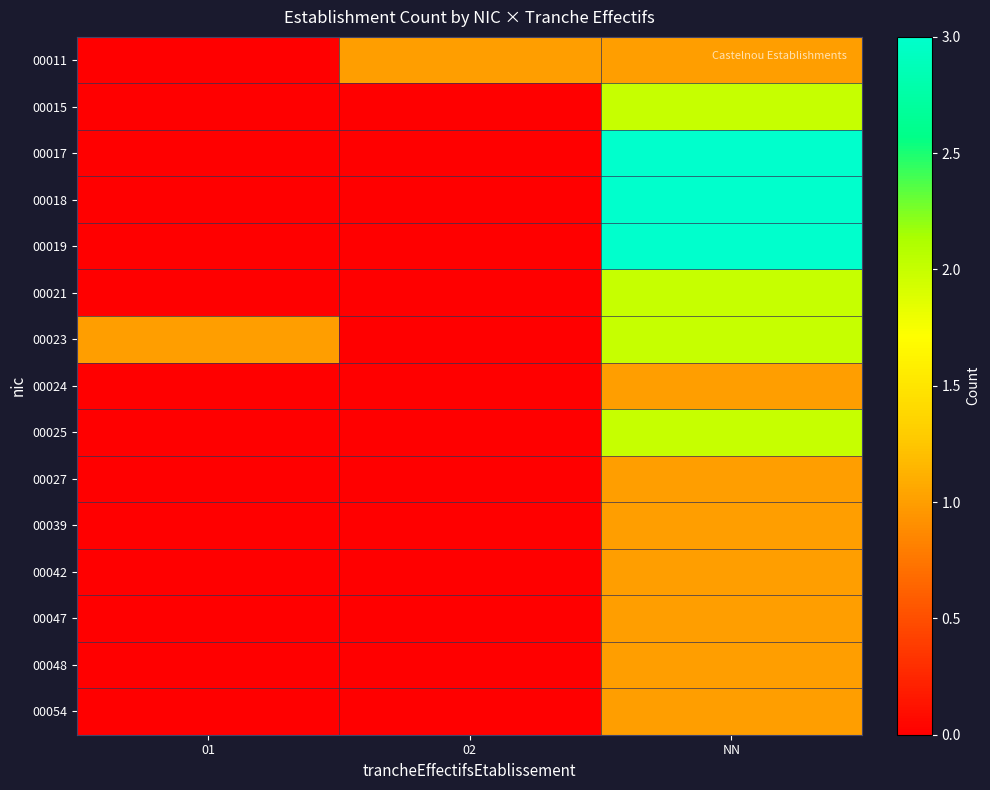

What is the maximum value shown in the chart?

3